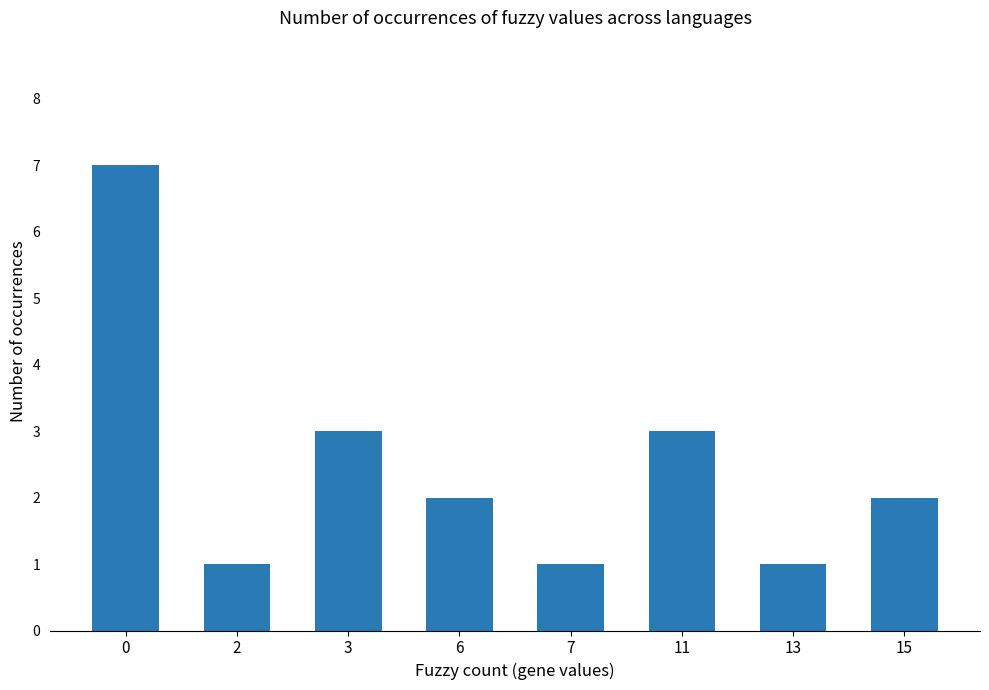

What is the change in value from 2 to 11?

+2